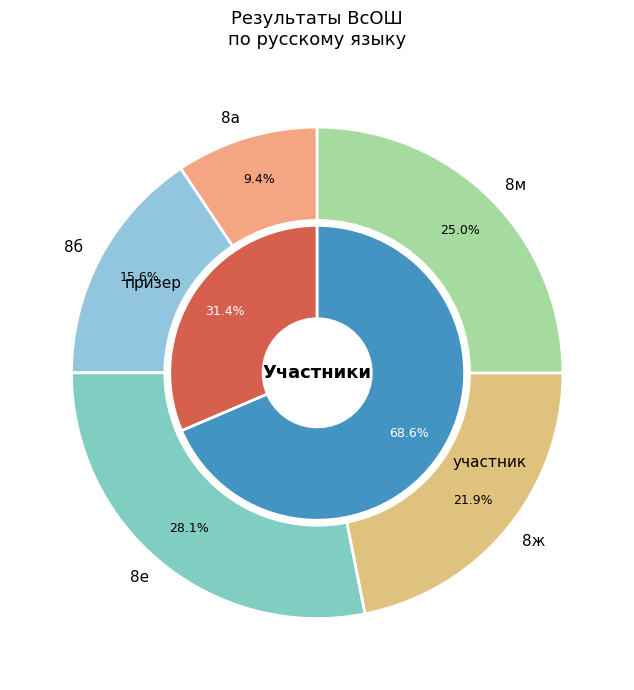

Is there any slice that represents more than half of the pie?

No